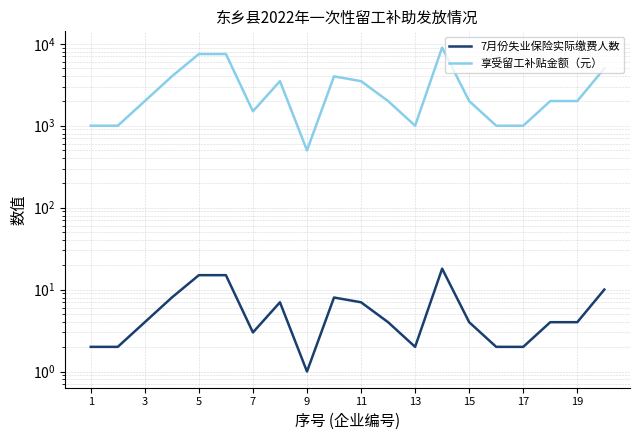

What is the difference between the maximum and minimum values in the 7月份失业保险实际缴费人数 series?

17